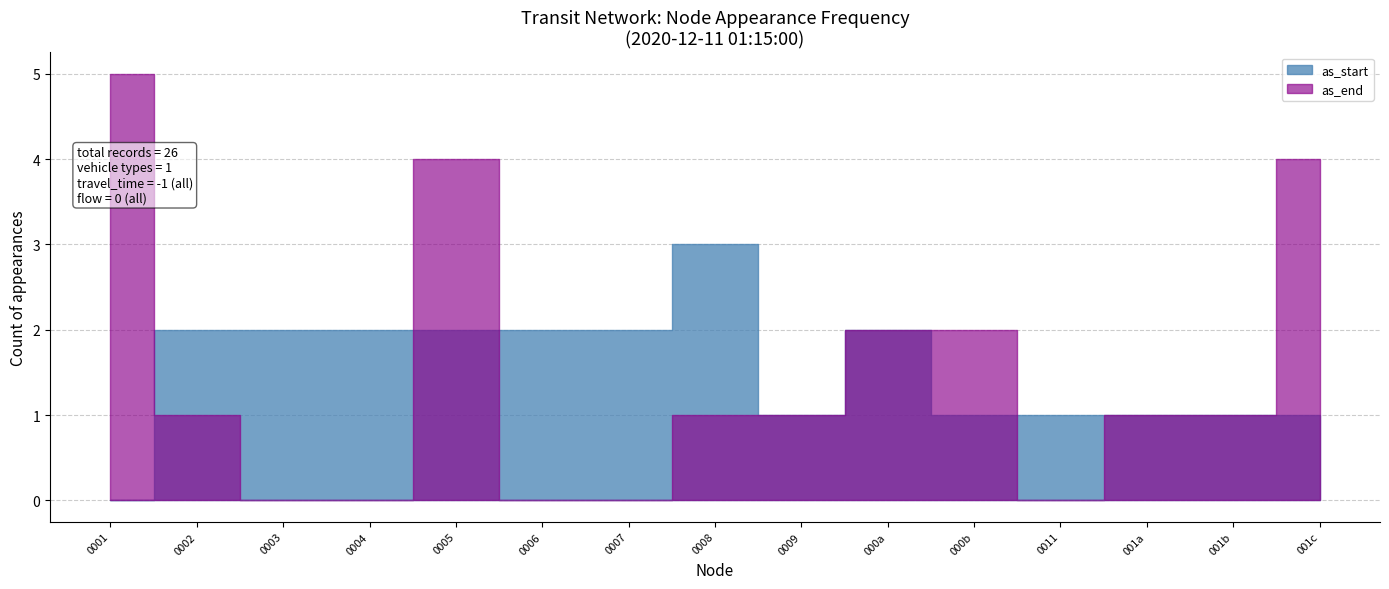

True or false: travel_time has a value of 0 at 18.

False